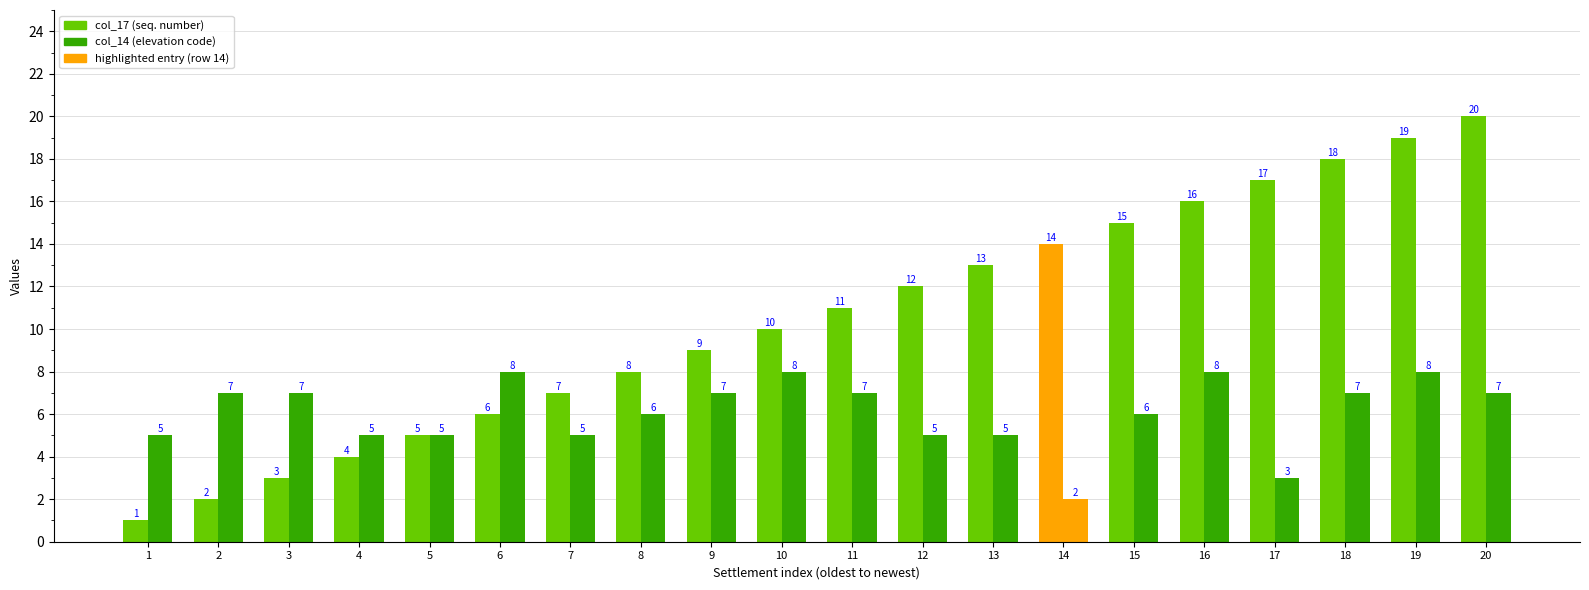

What is the difference between the second highest and minimum values in the col_17 (seq. number) series?

18